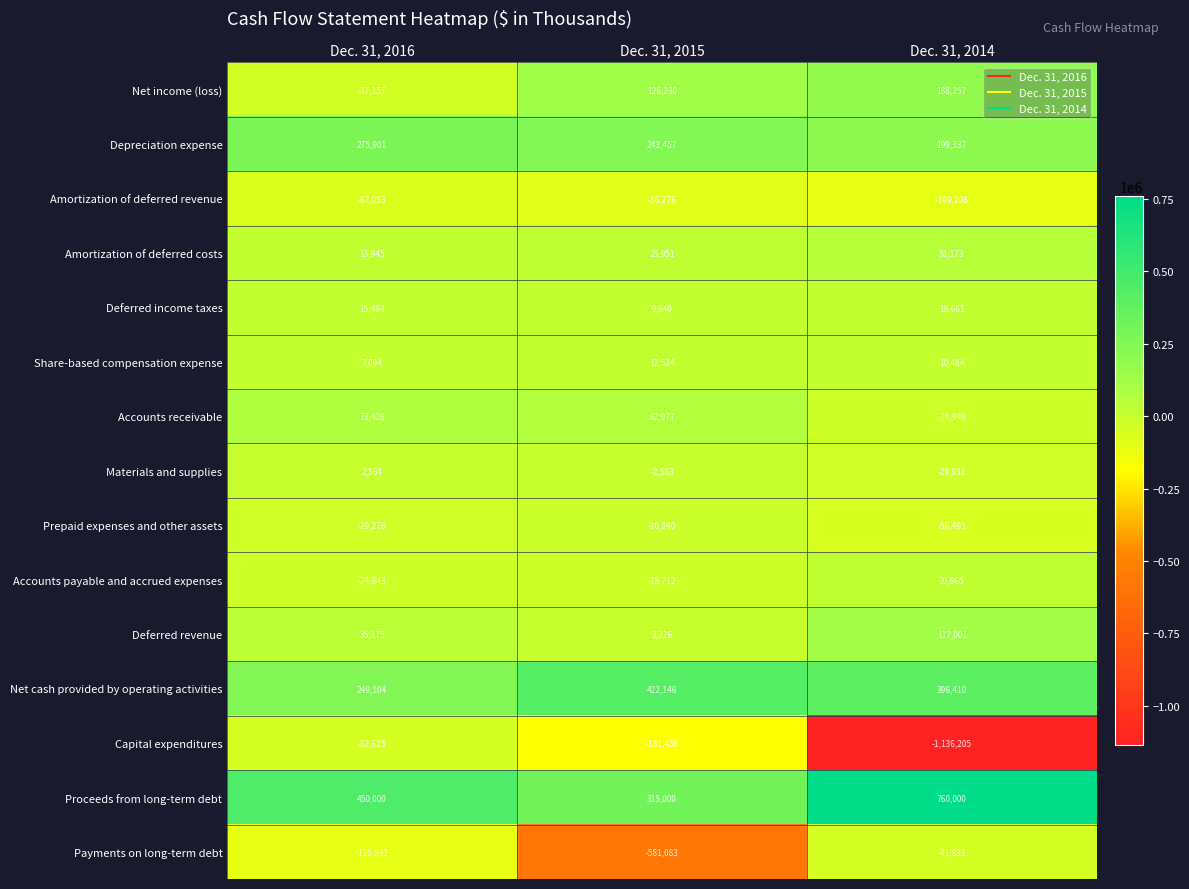

What is the average value of the Proceeds from long-term debt series?

508333